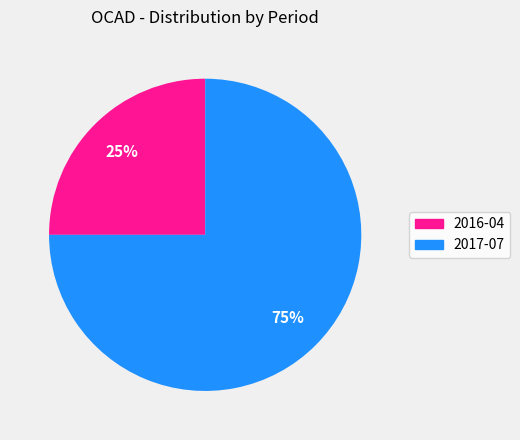

Do 2016-04 and 2017-07 together represent more than half of the pie?

Yes